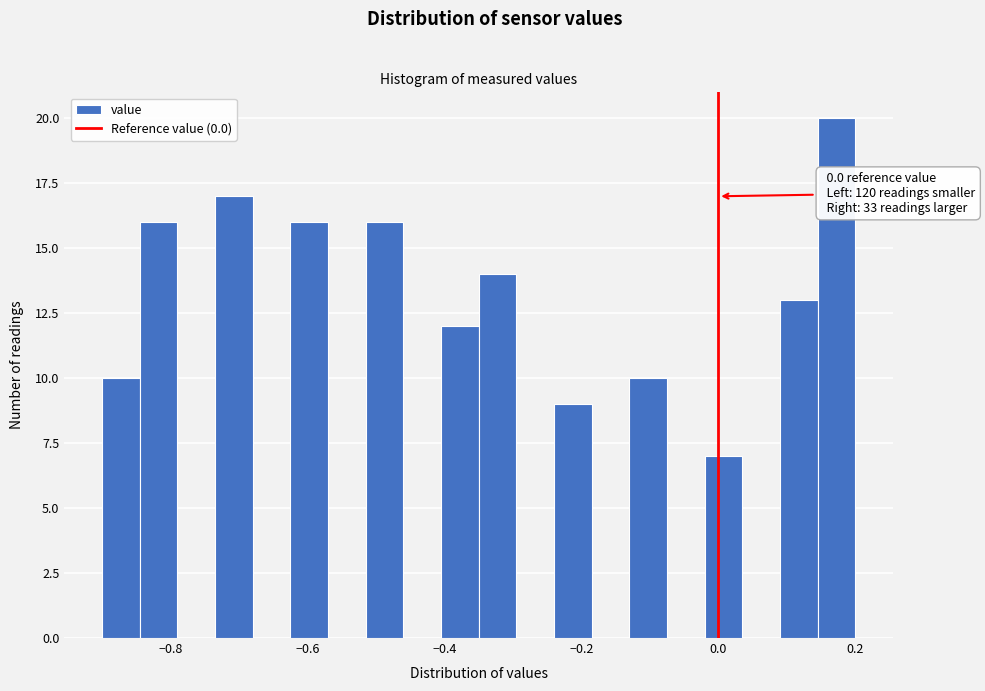

Around what value on the x-axis is the tallest bar? Give the approximate position of its centre, as read against the axis.

0.18